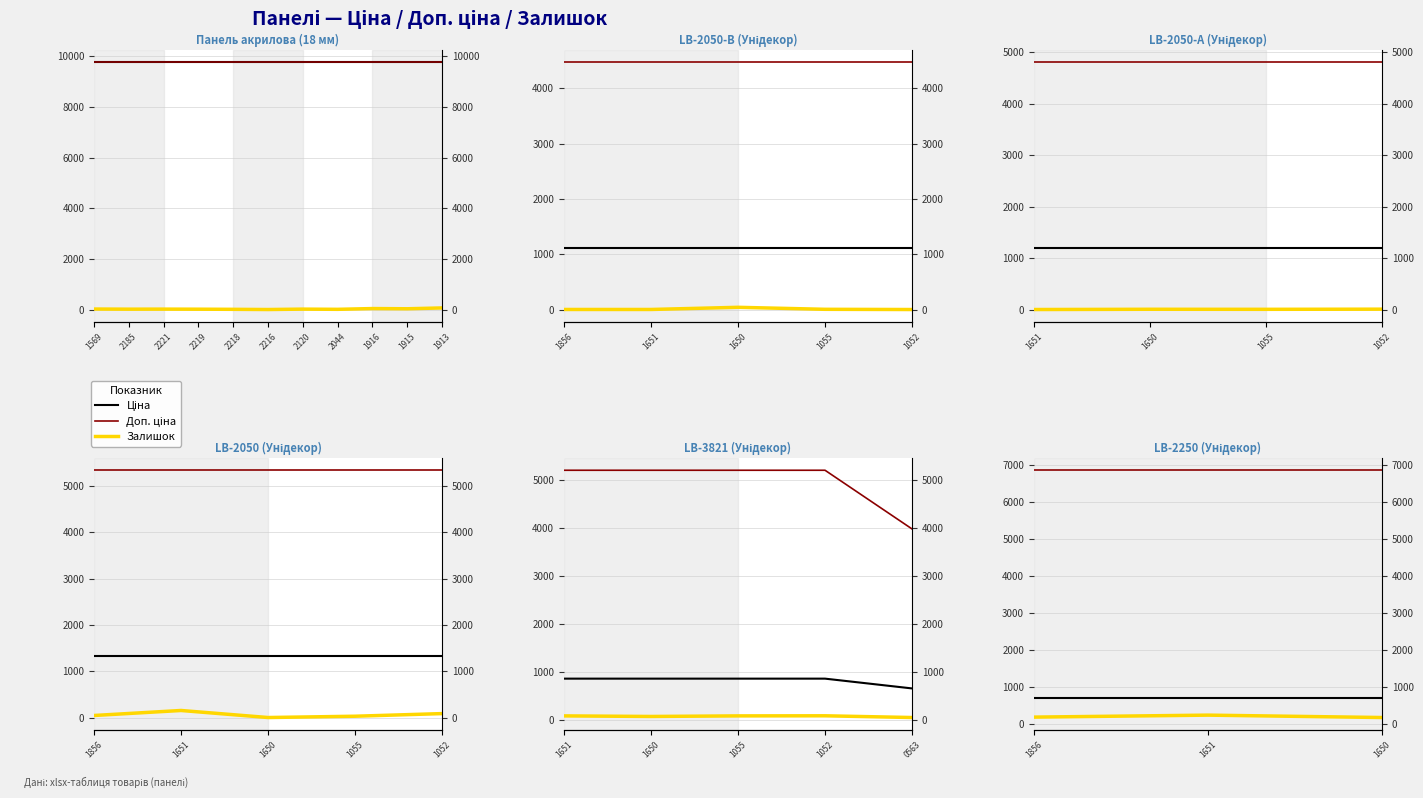

Between 1856 and 1650, which series saw the biggest shift?

Залишок